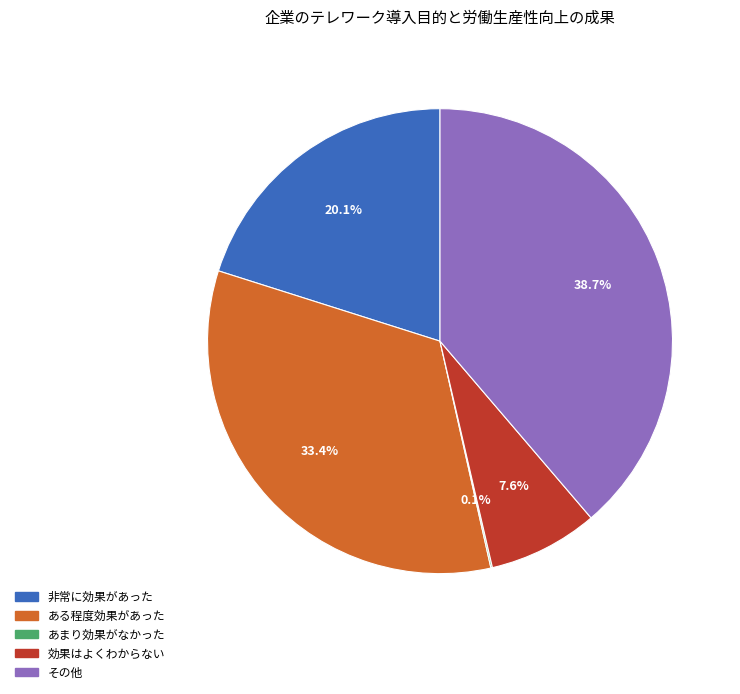

Is there a majority slice in this chart?

No